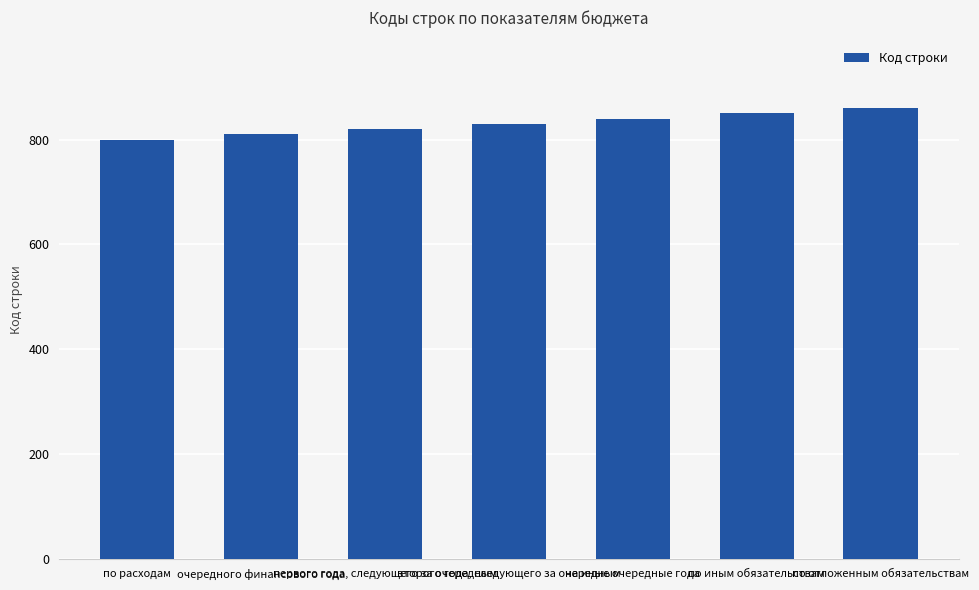

What position from the right is на иные очередные года?

3